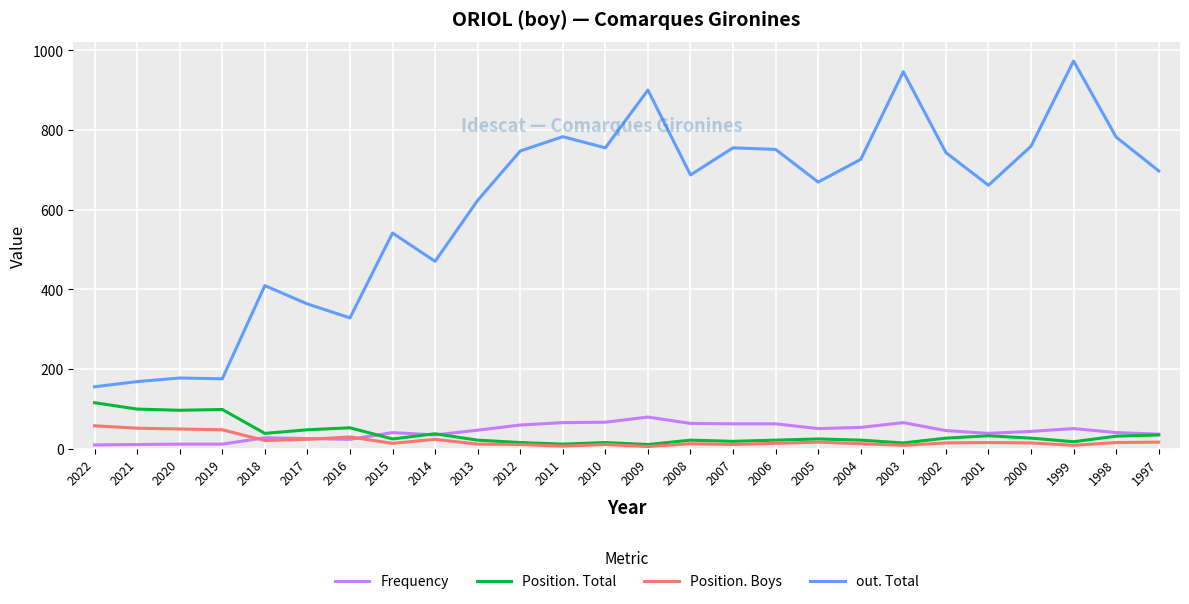

What is the total value across all series at 2014?

564